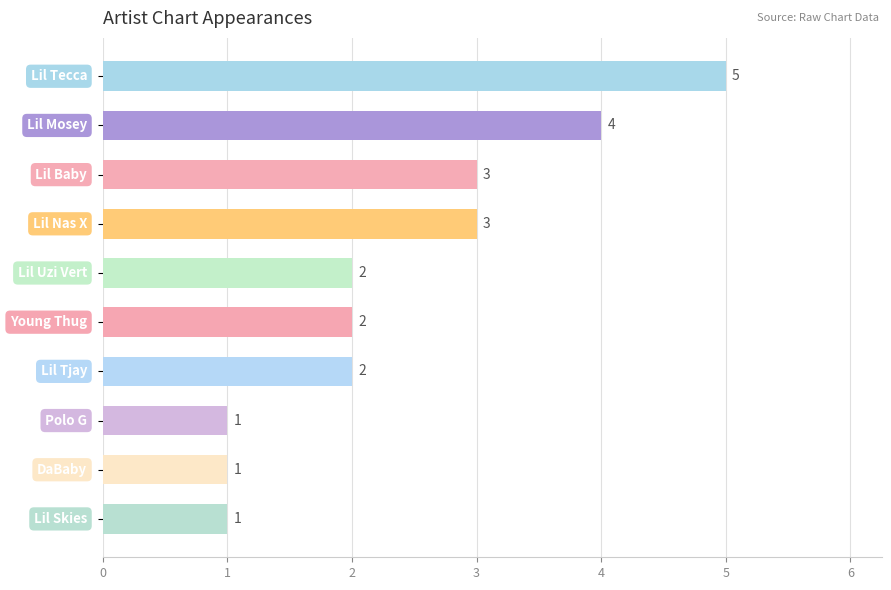

What is the value of the 3rd bar from the top?

3